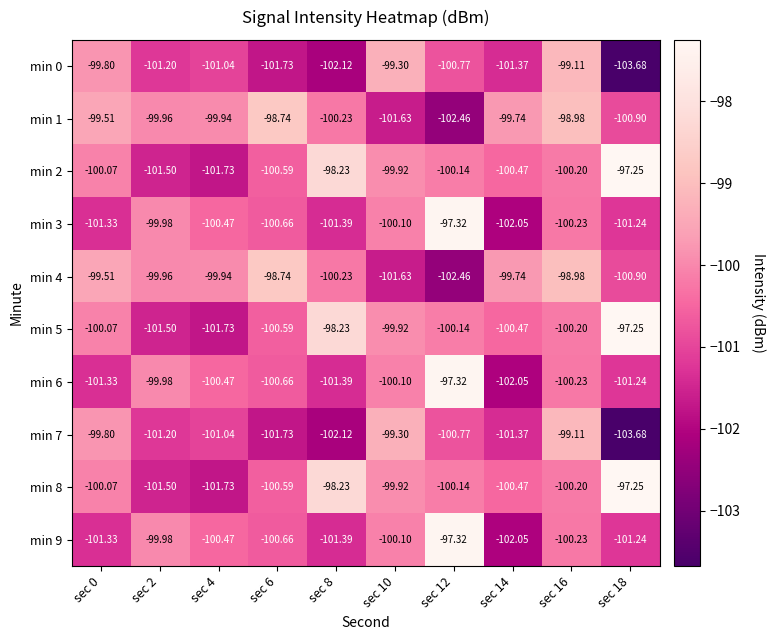

Is the value of min 5 at sec 16 greater than the value of min 3 at sec 6?

Yes